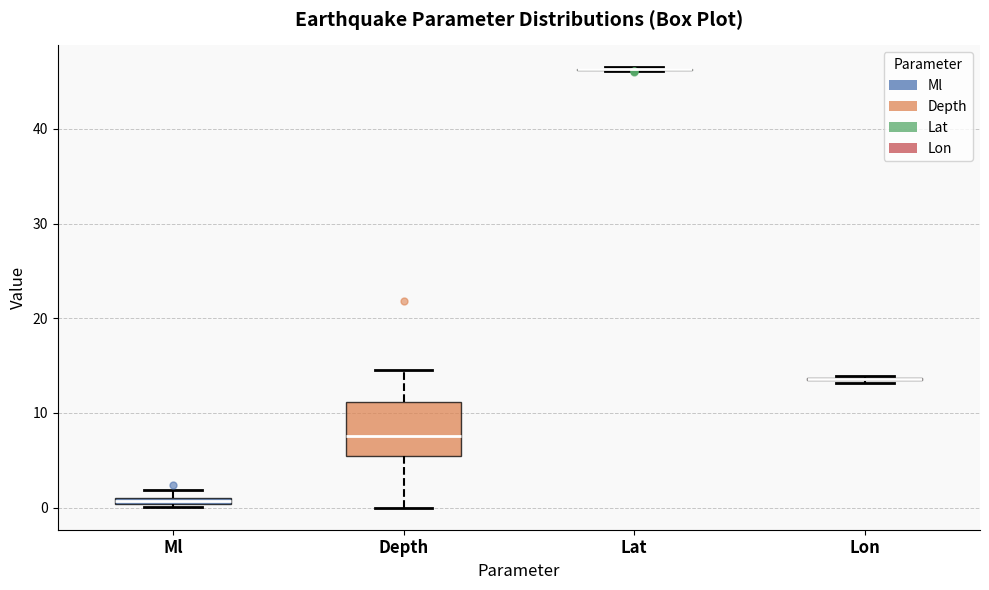

Comparing the boxes themselves (not the whiskers), which one is the tallest?

Depth